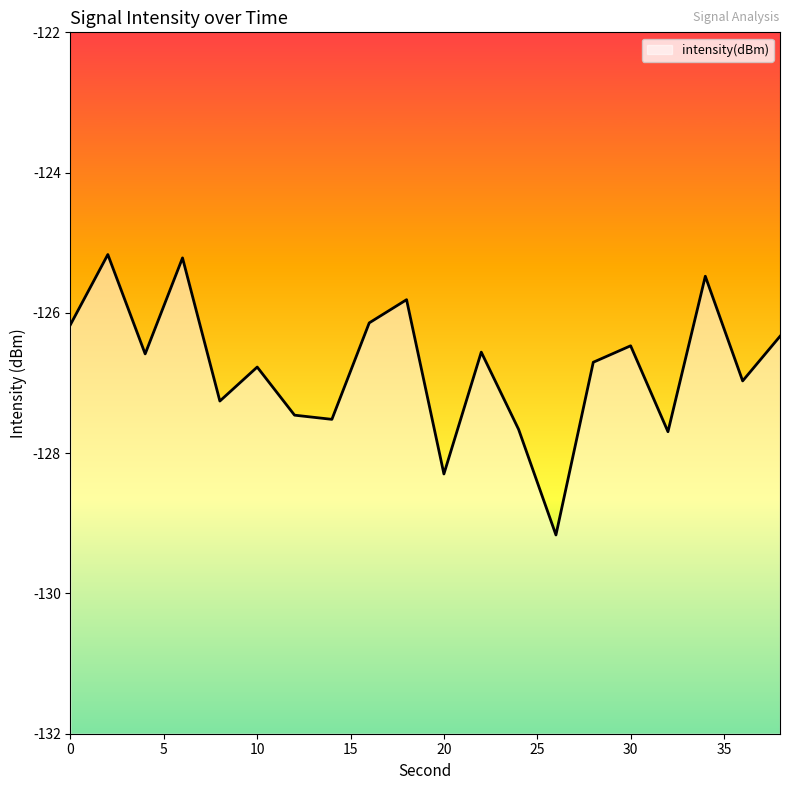

Where does the data first go above -126?

2